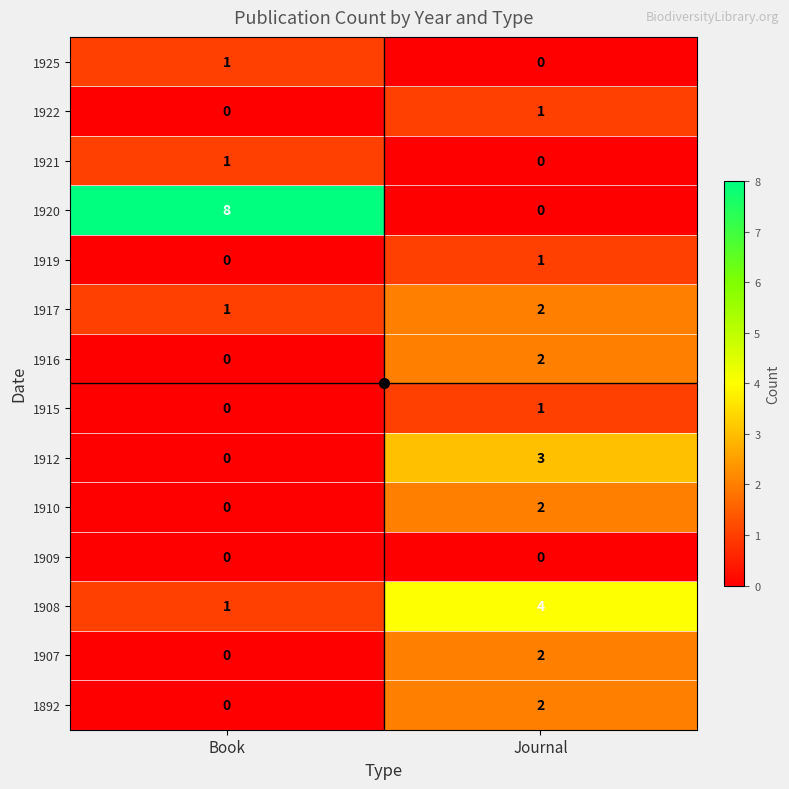

What is the average value of the 1920 series?

4